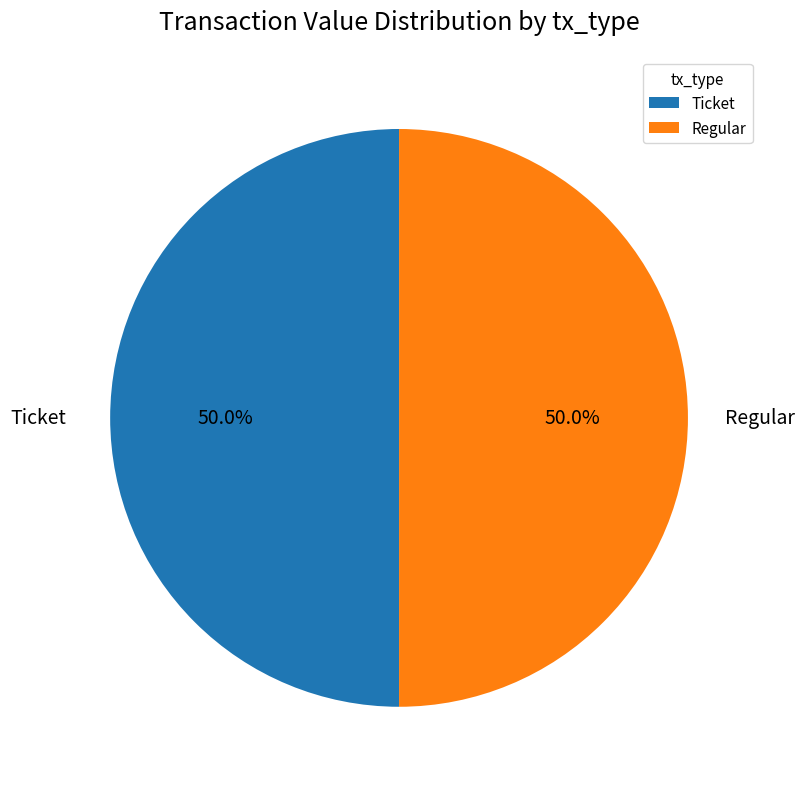

To the nearest percent, what is the difference between the Regular and Ticket slice percentages?

0%